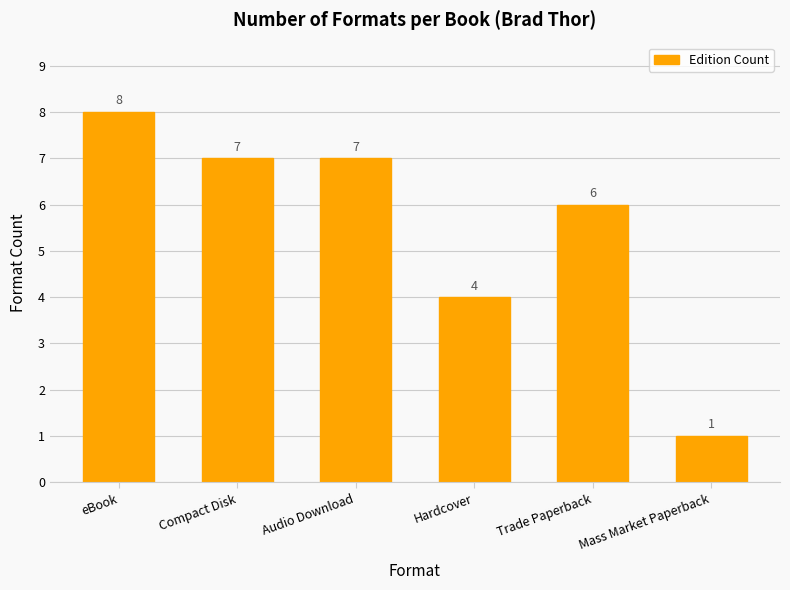

At which label does the data first exceed 7?

eBook